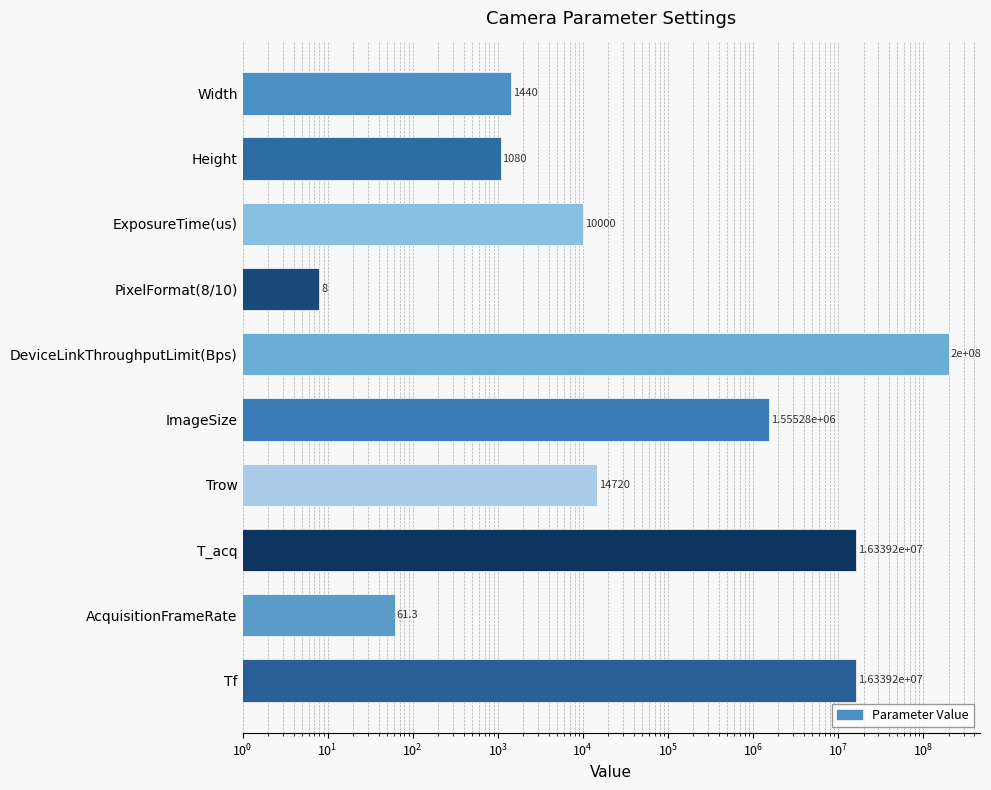

What is the smallest value displayed?

8.0